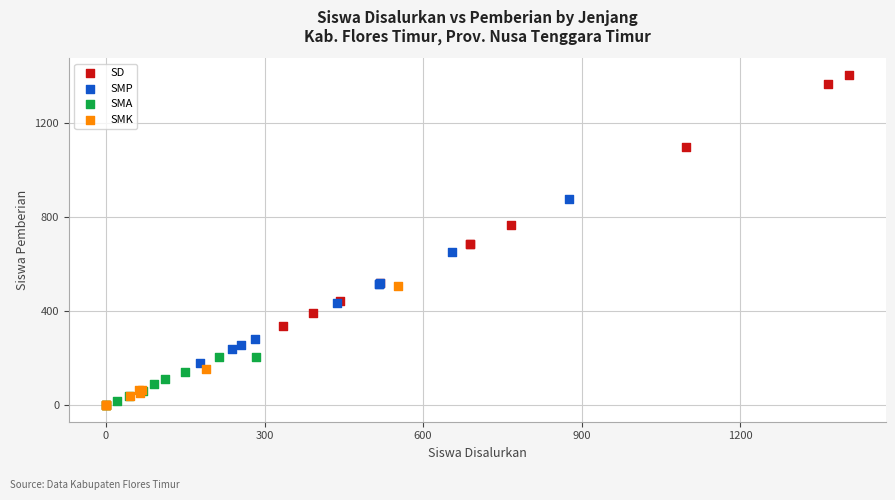

Which series contains the highest Y value?

SD